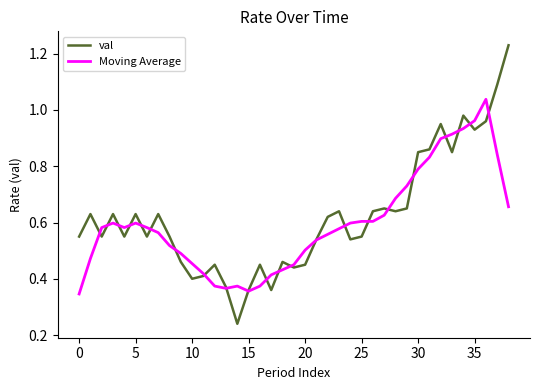

Which series has the largest range (max minus min)?

val